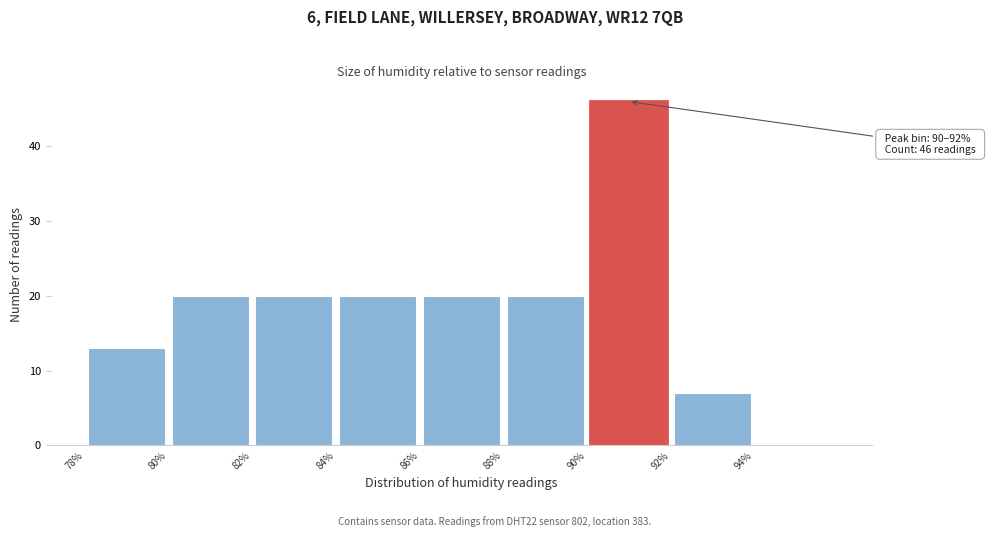

Over which range of the x-axis is the bar tallest?

90 to 92